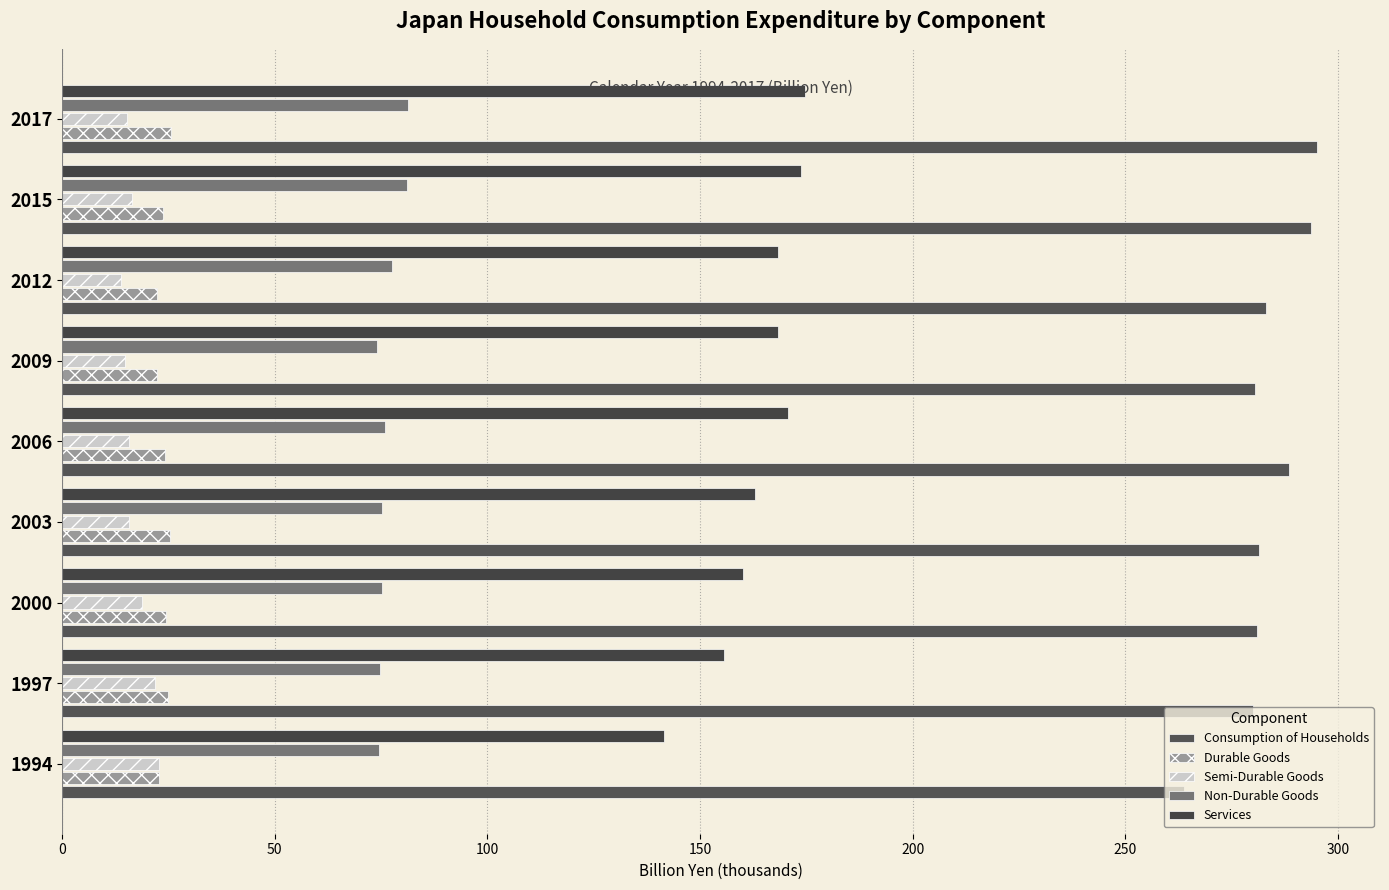

What are all the series names shown in the legend?

Consumption of Households, Durable Goods, Semi-Durable Goods, Non-Durable Goods, Services